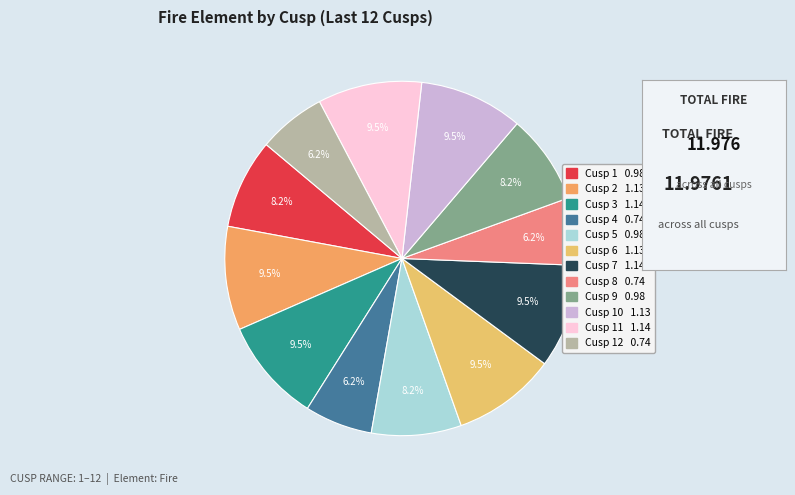

Does any single category account for the majority?

No